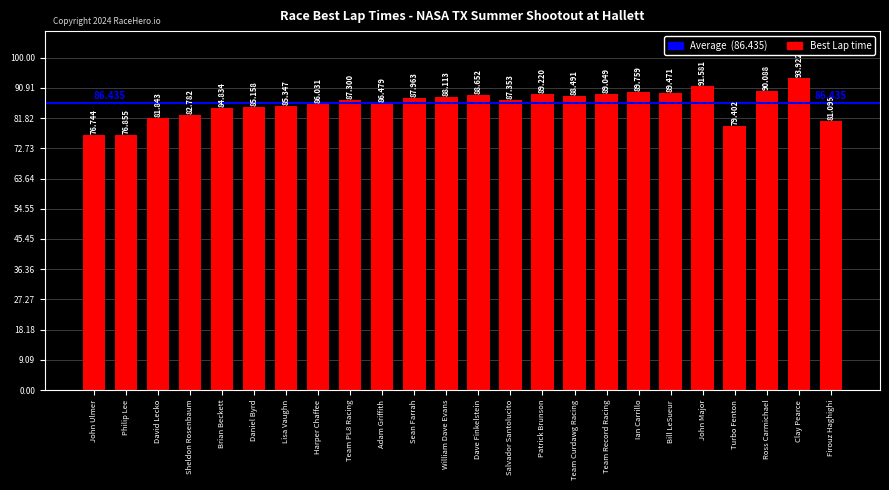

True or false: the data shows 89.0 at Team Record Racing.

True